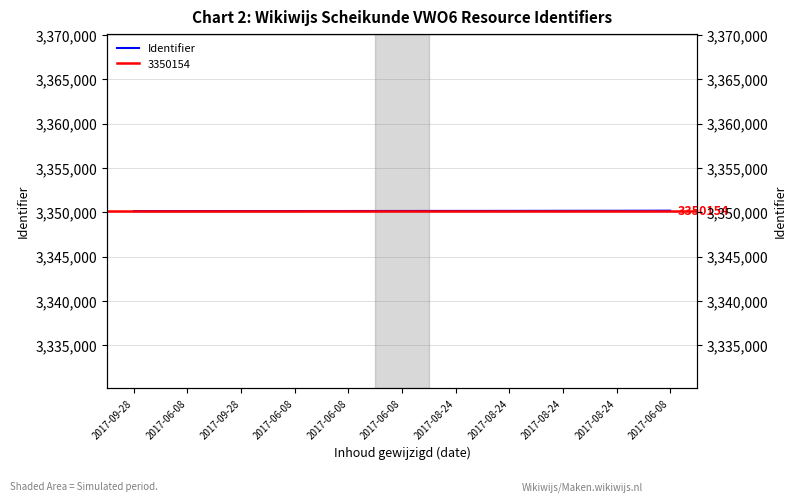

Reading left to right, extract all data points from this chart.

2017-09-28=3350132	2017-06-08=3350134	2017-09-28=3350137	2017-06-08=3350141	2017-06-08=3350144	2017-06-08=3350149	2017-08-24=3350154	2017-08-24=3350157	2017-08-24=3350166	2017-08-24=3350171	2017-06-08=3350182